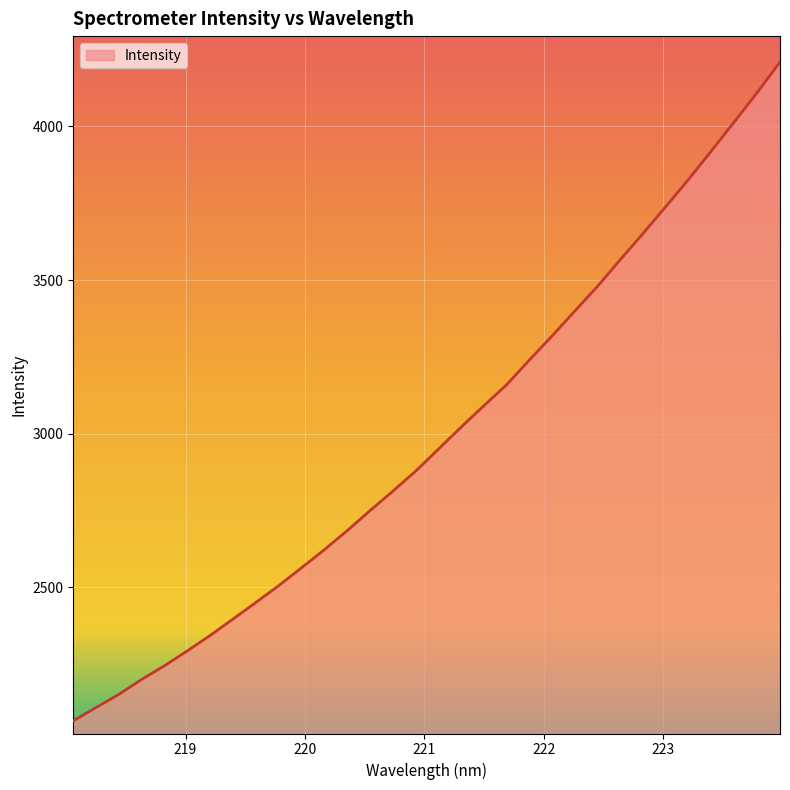

What is the minimum value shown in the chart?

2065.7